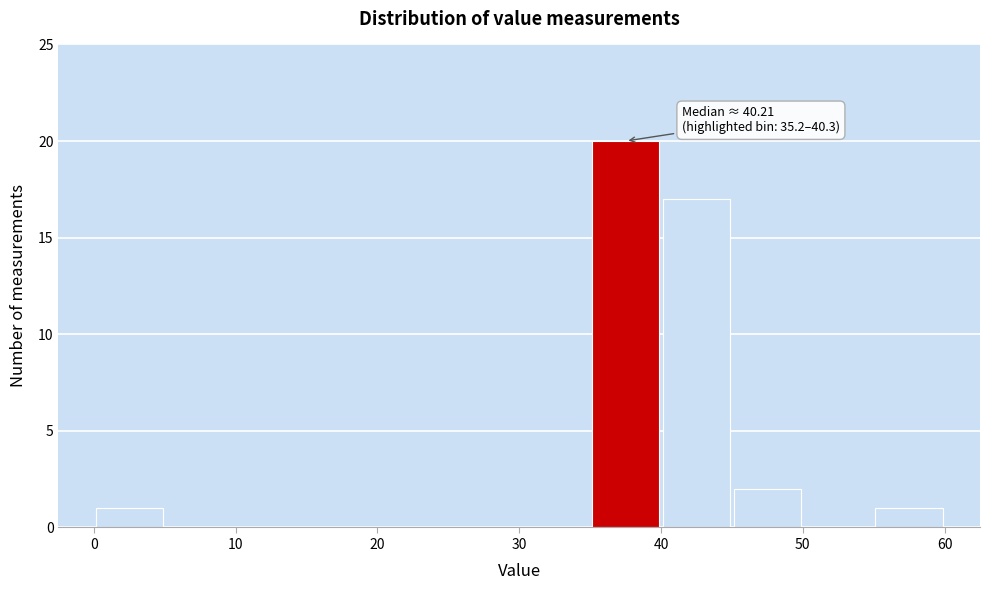

Read against the x-axis, roughly where is the centre of the tallest bar?

38